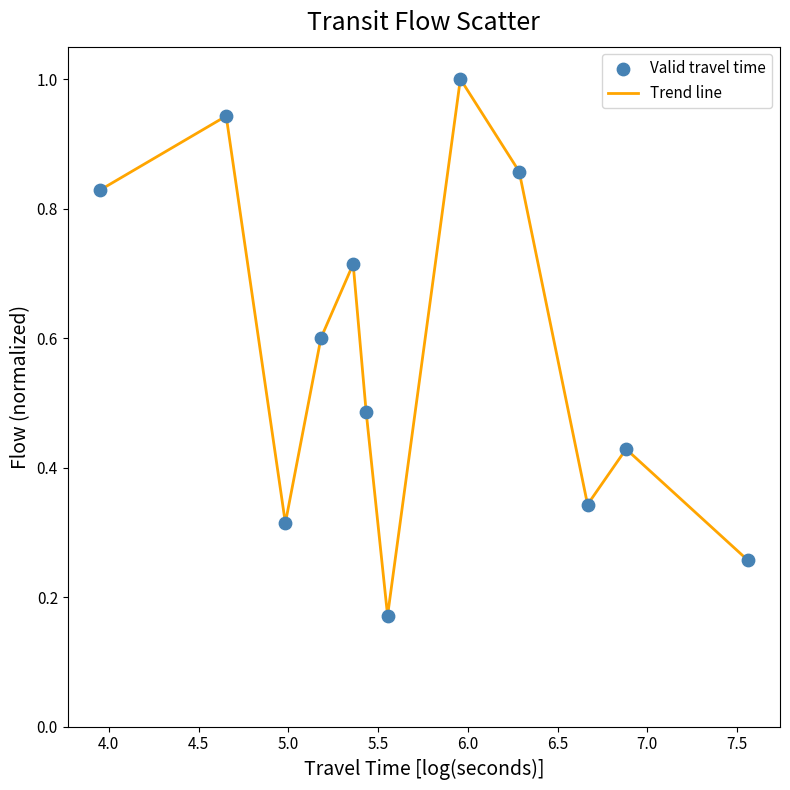

What is the maximum value shown in the chart?

1.0